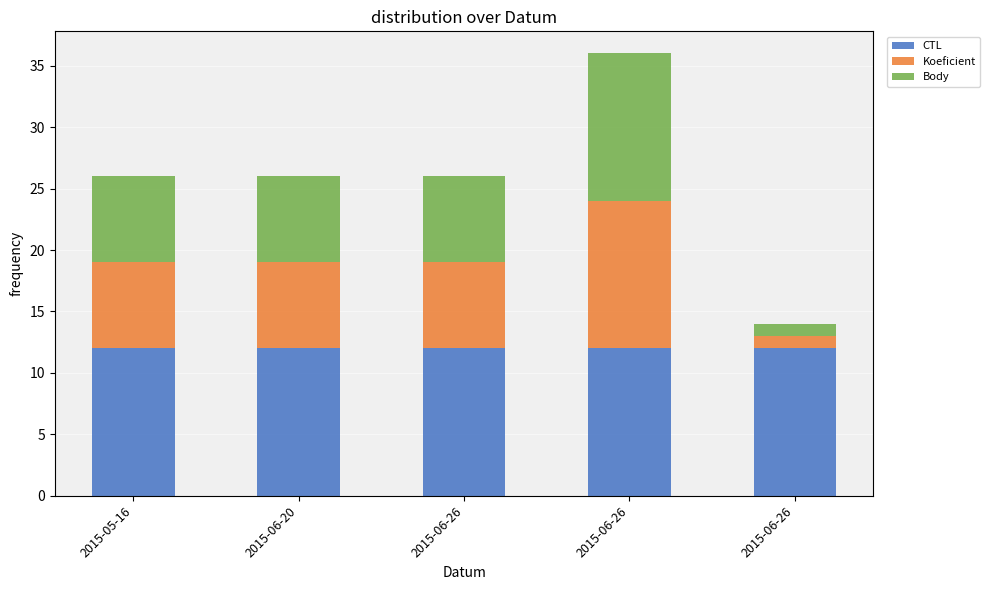

Does the chart contain any negative values?

No